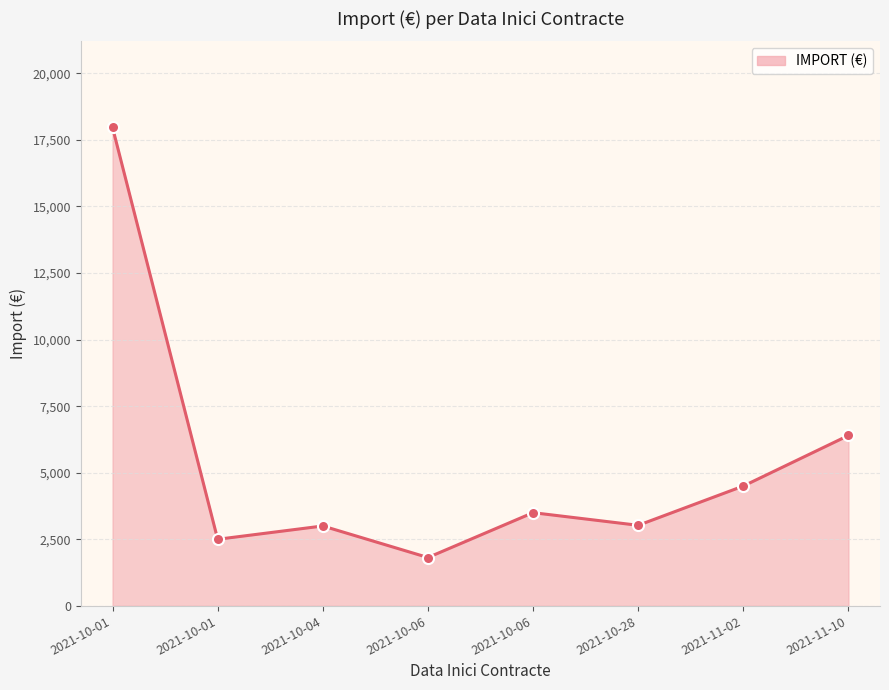

What is the difference between the second highest and minimum values?

4585.0